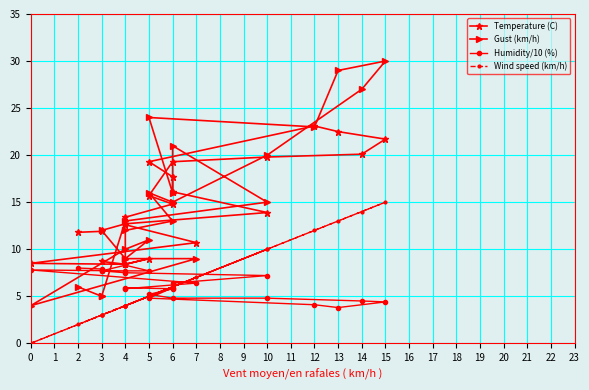

Is it true that Wind speed (km/h) equals 5.5 at 4?

False